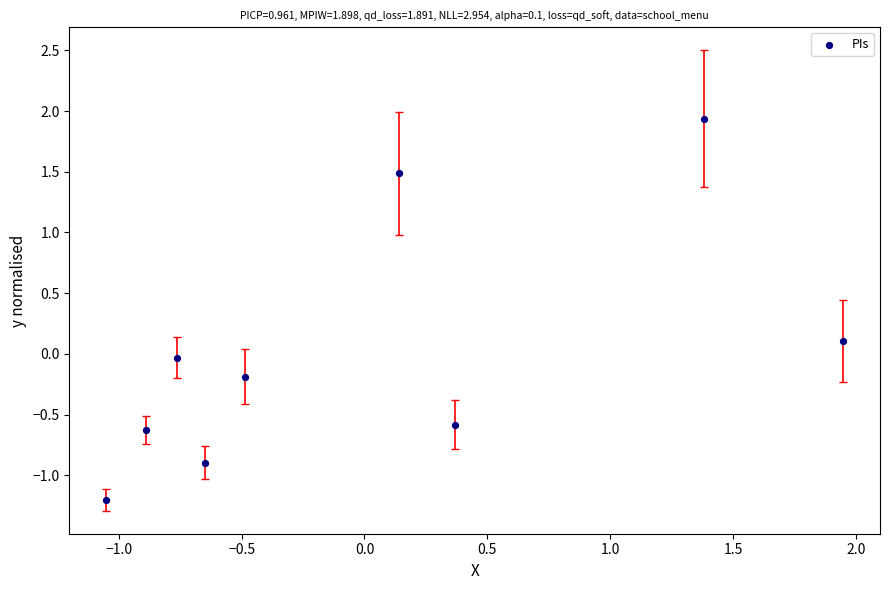

What is the range of Y values (max minus min)?

3.1